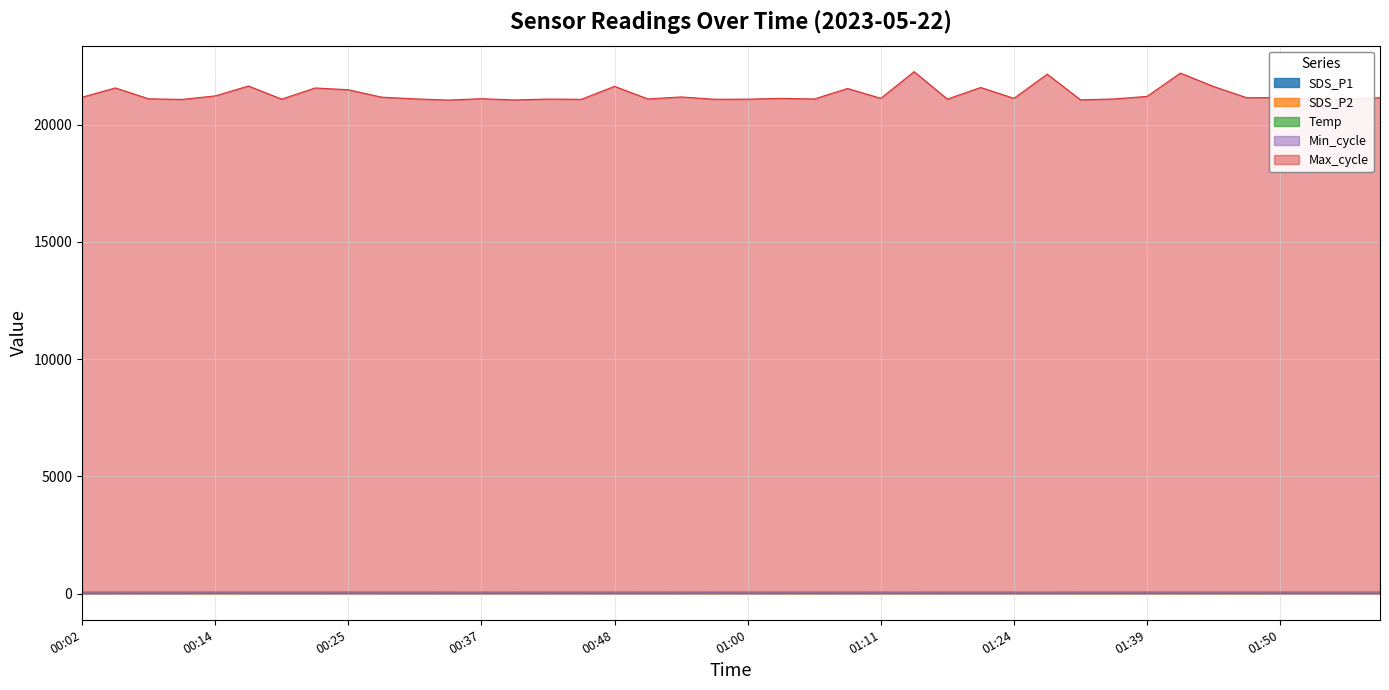

Which series has the widest spread of values?

Max_cycle